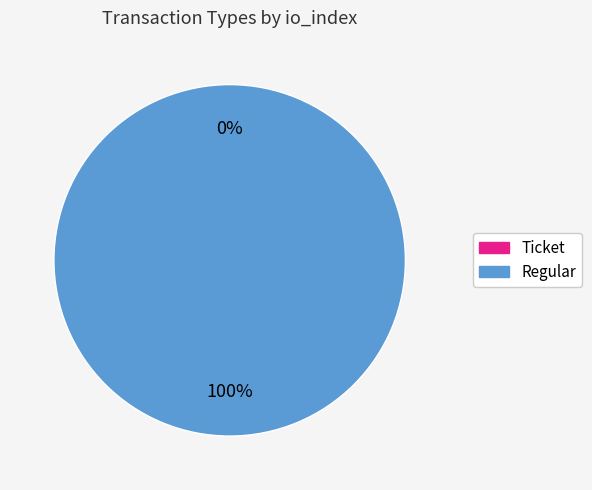

Rank the categories by value from lowest to highest.

Ticket, Regular